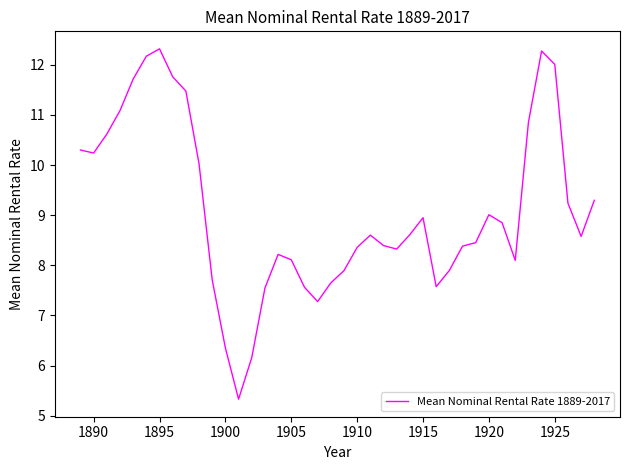

What is the minimum value shown in the chart?

5.3